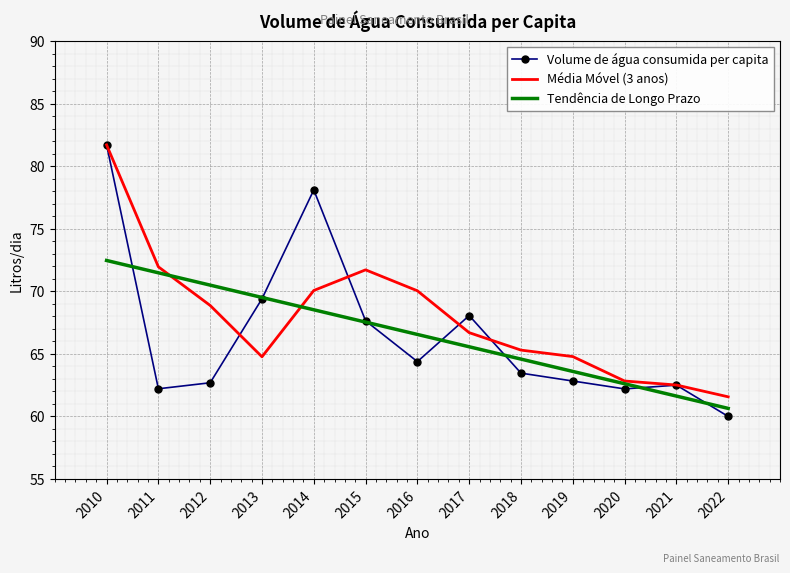

Which series ends up on top after the final intersection of Média Móvel (3 anos) and Tendência de Longo Prazo?

Média Móvel (3 anos)